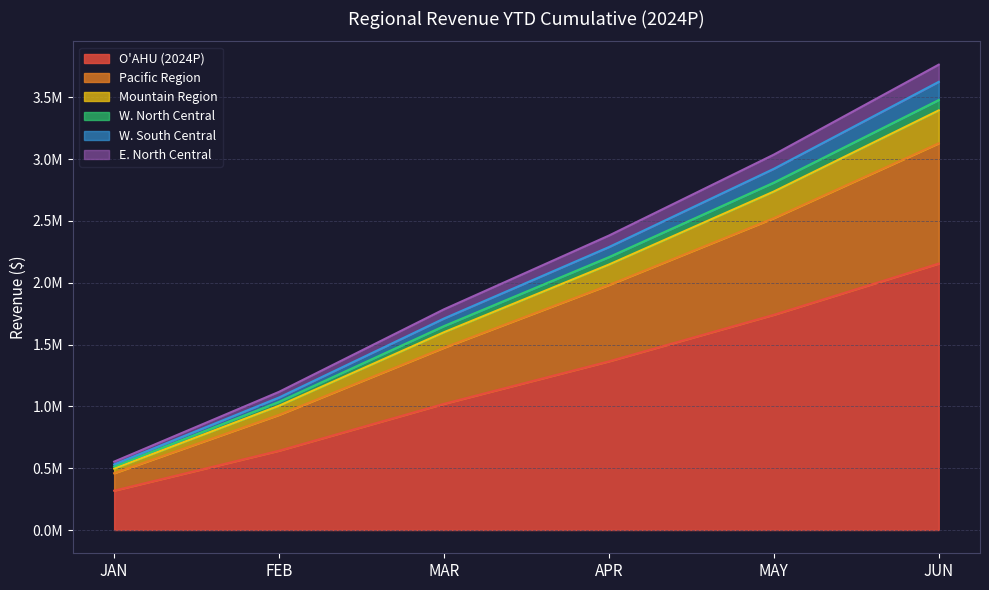

The W. North Central series shows 4607768.9 at JUN. True or false?

False